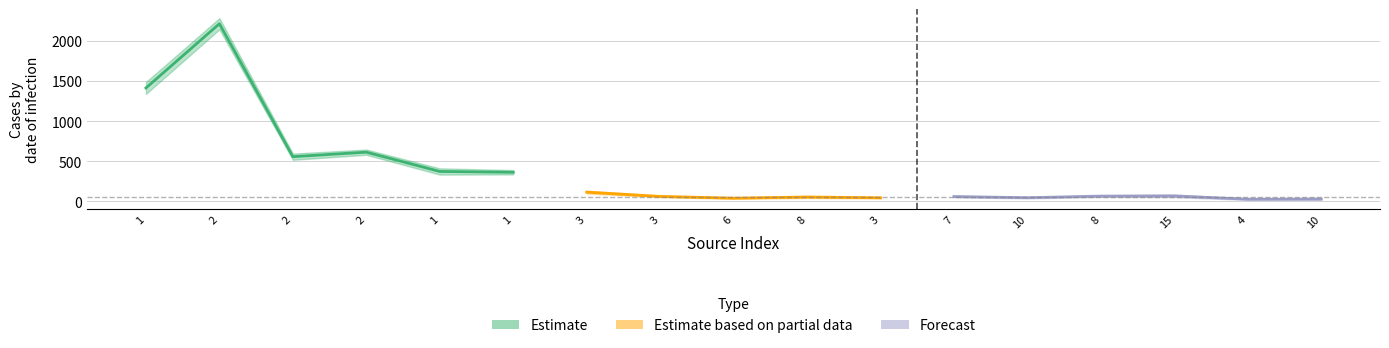

True or false: cnts has more than 1 interior local peaks.

True